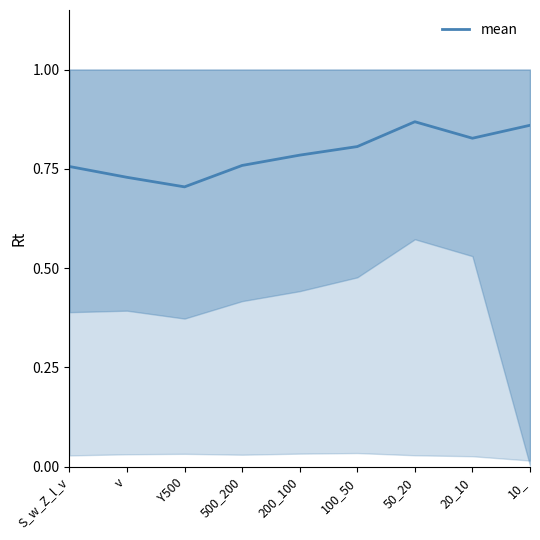

What is the value of the 1st point from the left?

0.8